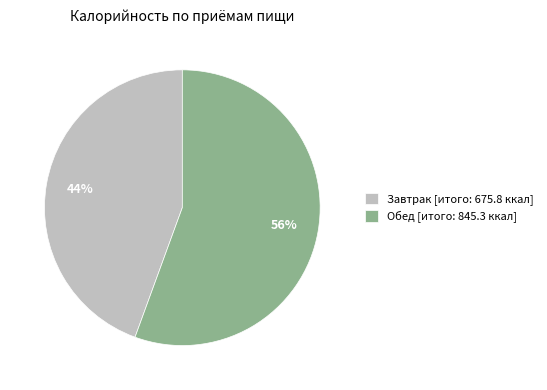

To the nearest percent, what percentage of the pie is Обед?

56%